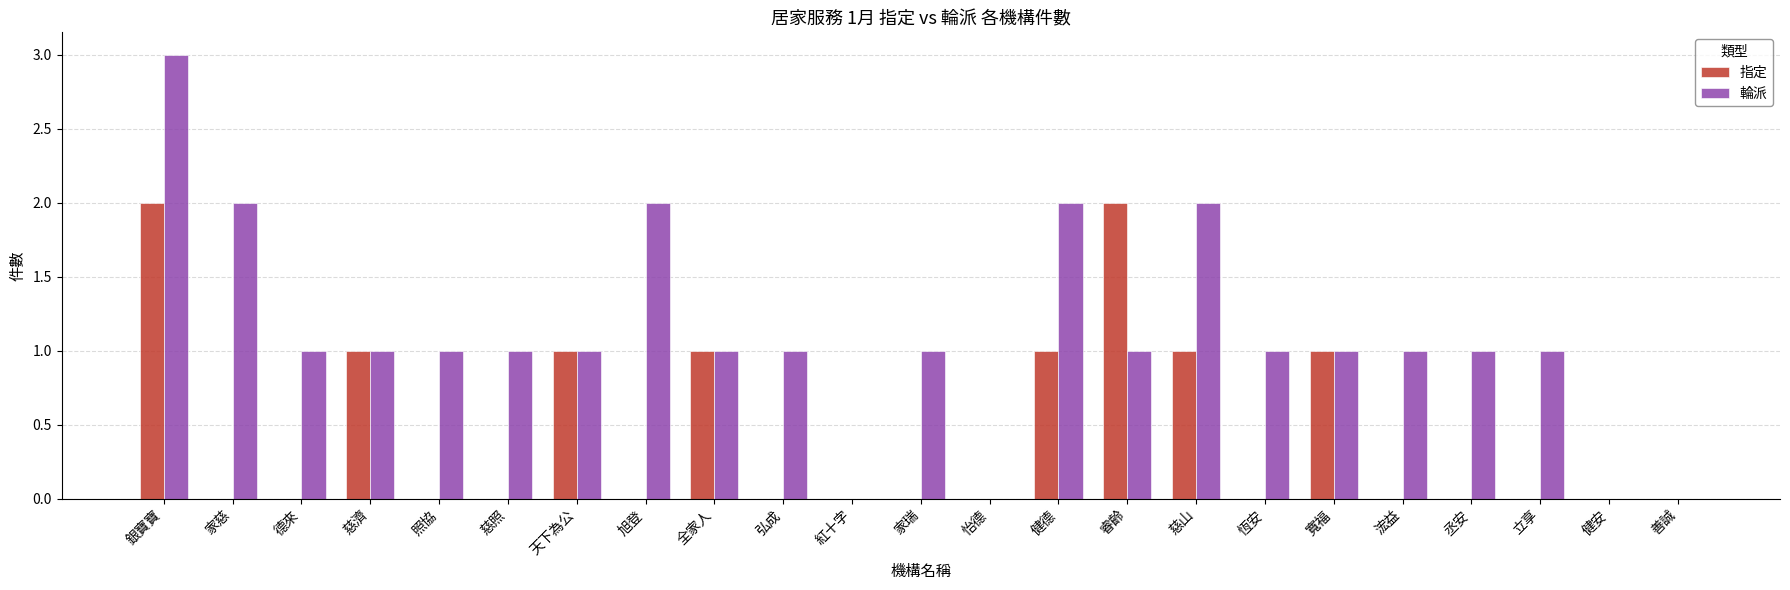

The 輪派 series shows 2 at 慈山. True or false?

True